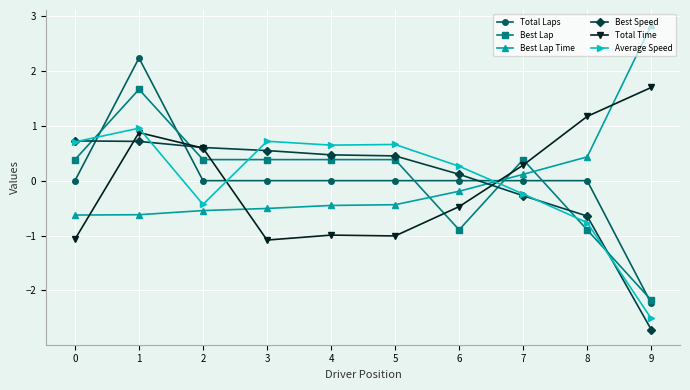

Where is the first local maximum for Total Time?

1